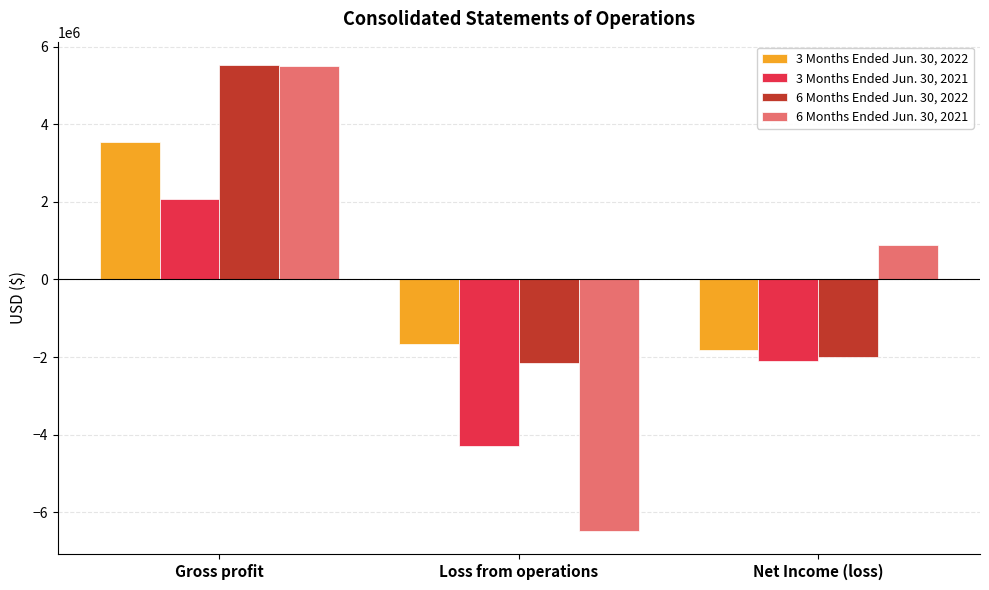

Which label corresponds to the largest value in the chart?

Gross profit